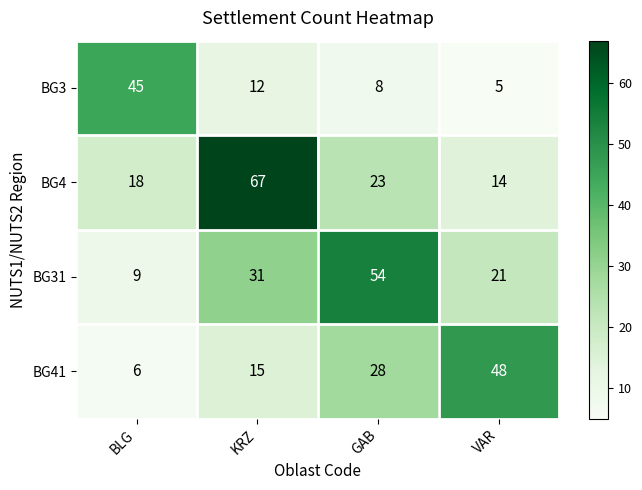

Read the BG3 value at KRZ, to the nearest 5.

10